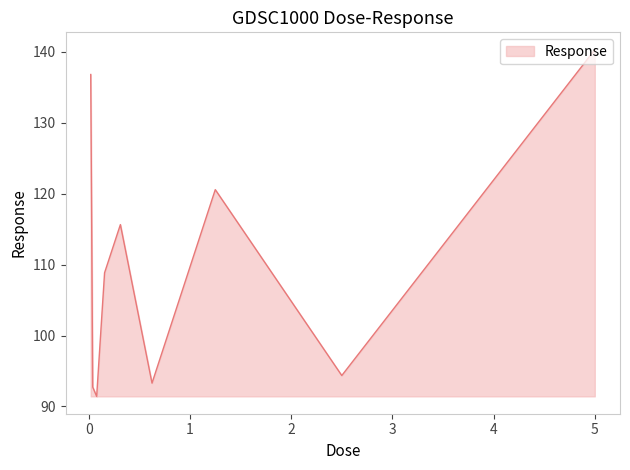

How many lines are shown in the chart?

1